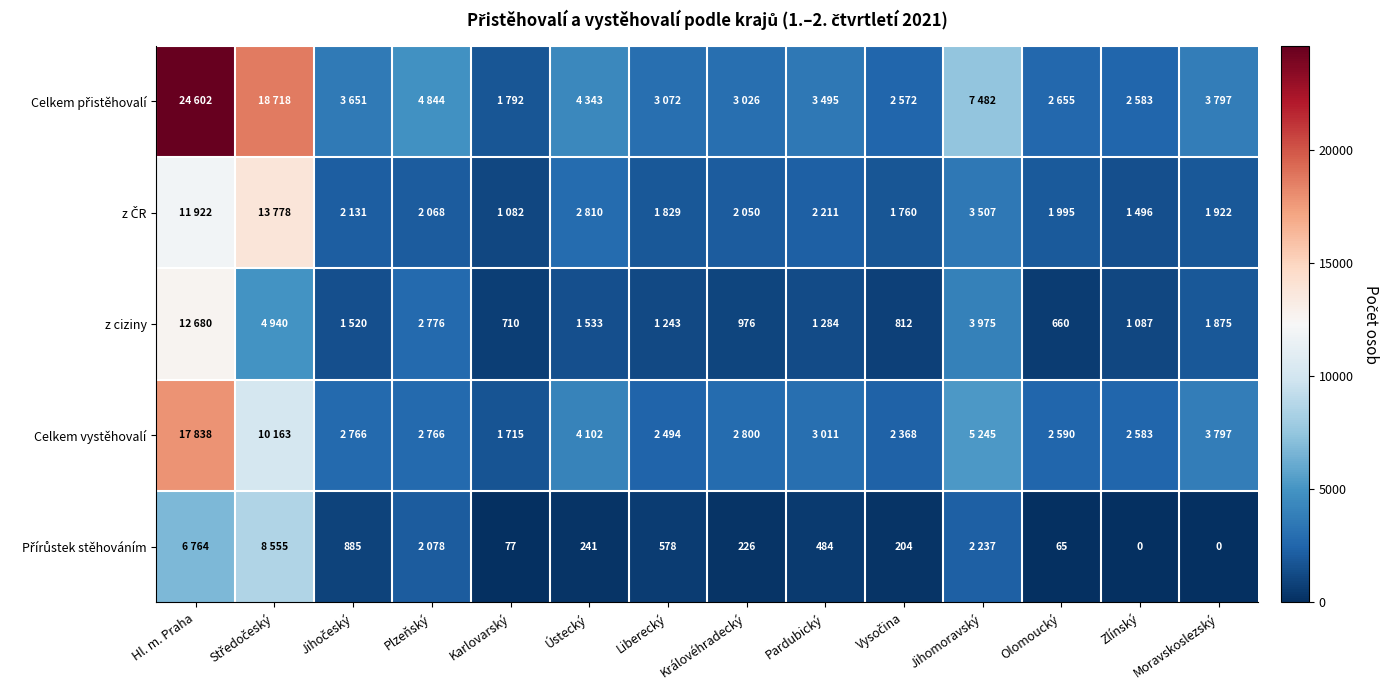

Rank the series by their maximum value, from highest to lowest.

Celkem přistěhovalí, Celkem vystěhovalí, z ČR, z ciziny, Přírůstek stěhováním